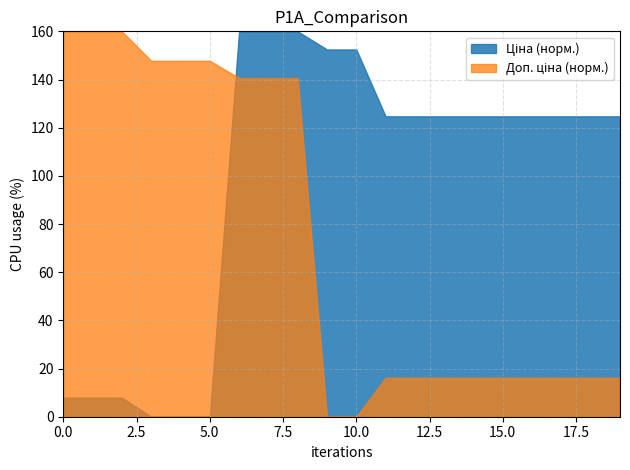

What is the maximum value shown in the chart?

160.0